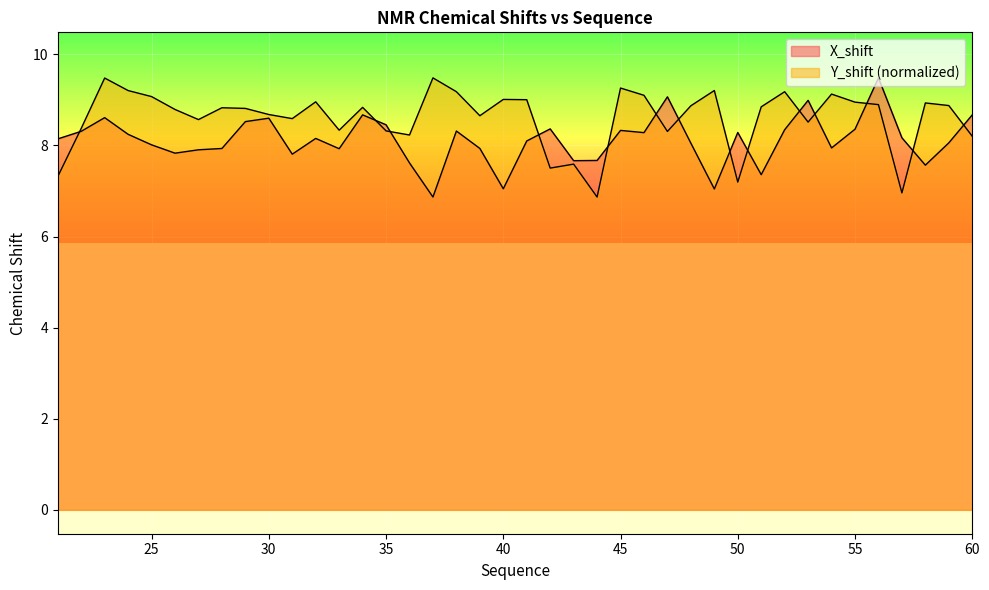

Read the Y_shift value at 42.

7.5